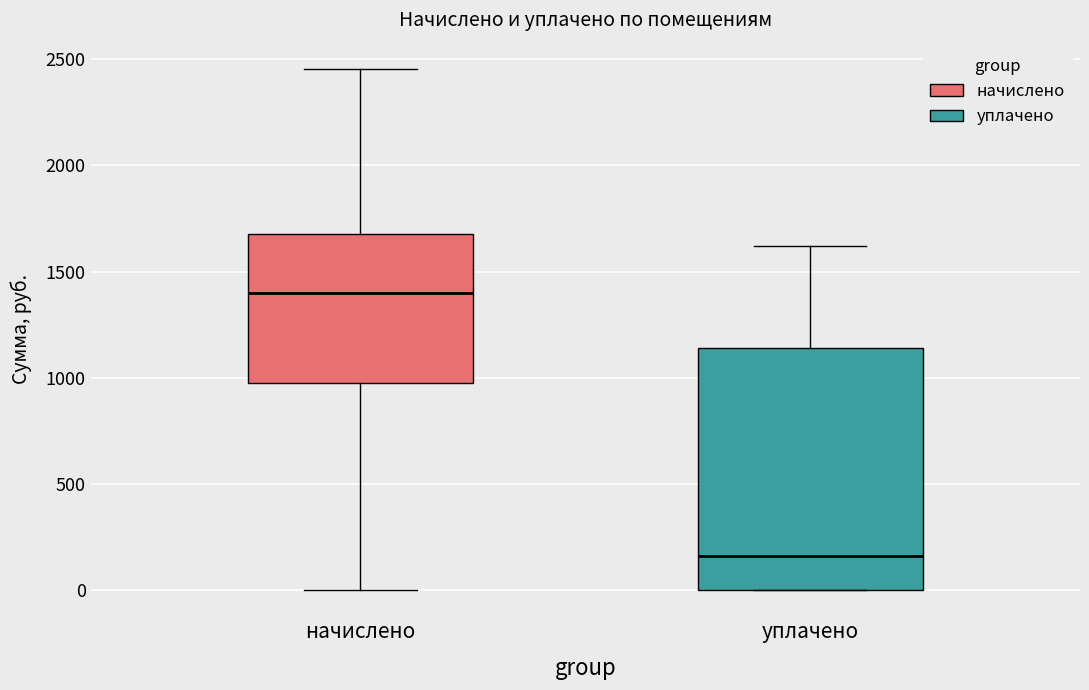

Where is the upper edge of the box for уплачено on the y-axis? The values are not printed on the chart, so give them approximately, as read against the axis.

1150